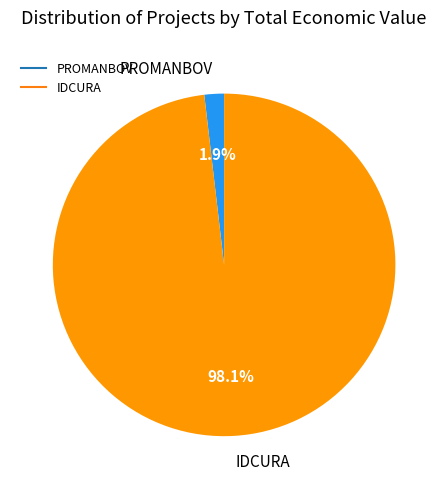

To the nearest percent, what portion does IDCURA represent?

98%